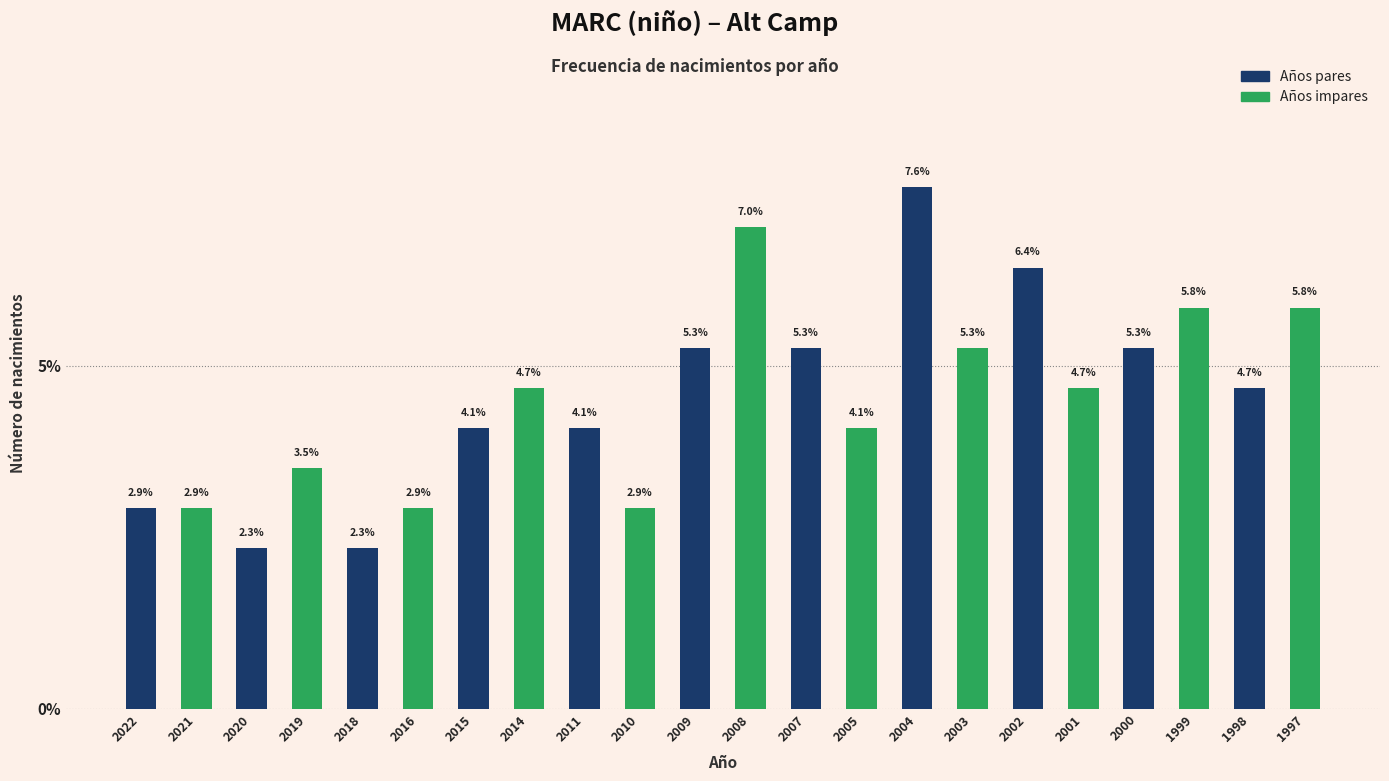

Reading right to left, transcribe all the data shown in this chart.

1997=5.8	1998=4.7	1999=5.8	2000=5.3	2001=4.7	2002=6.4	2003=5.3	2004=7.6	2005=4.1	2007=5.3	2008=7.0	2009=5.3	2010=2.9	2011=4.1	2014=4.7	2015=4.1	2016=2.9	2018=2.3	2019=3.5	2020=2.3	2021=2.9	2022=2.9